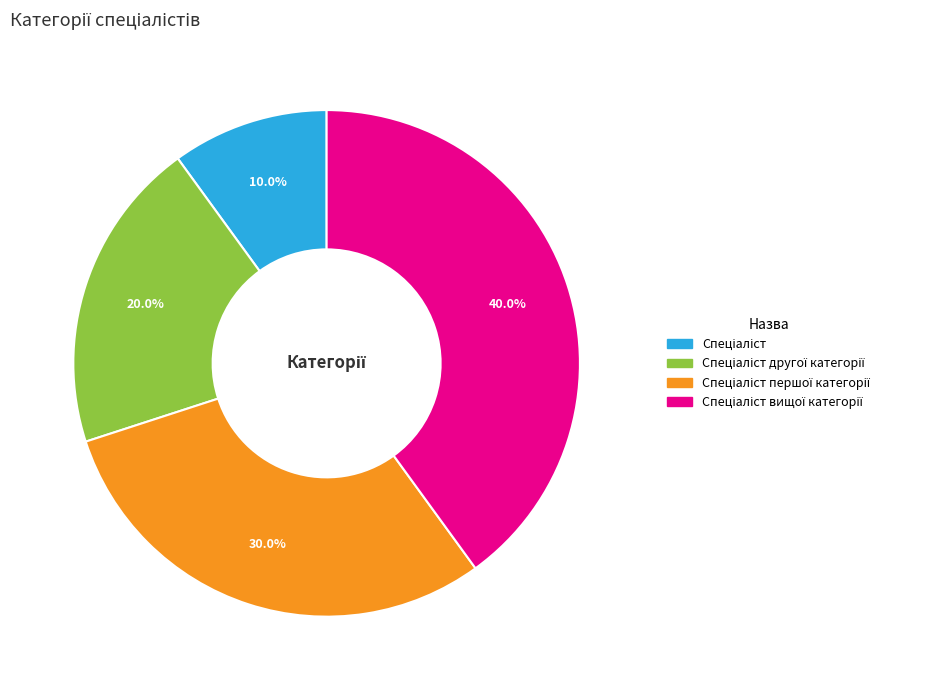

Does any single category account for the majority?

No